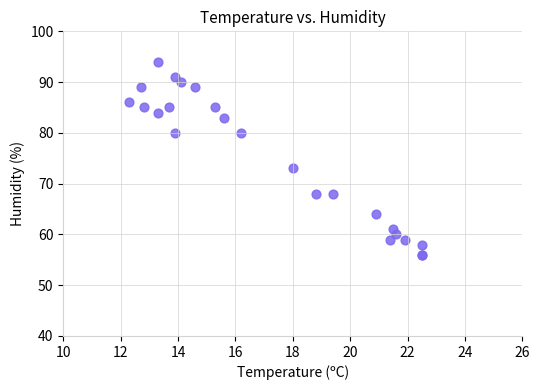

What Y value in the scatter plot is closest to 75?

73